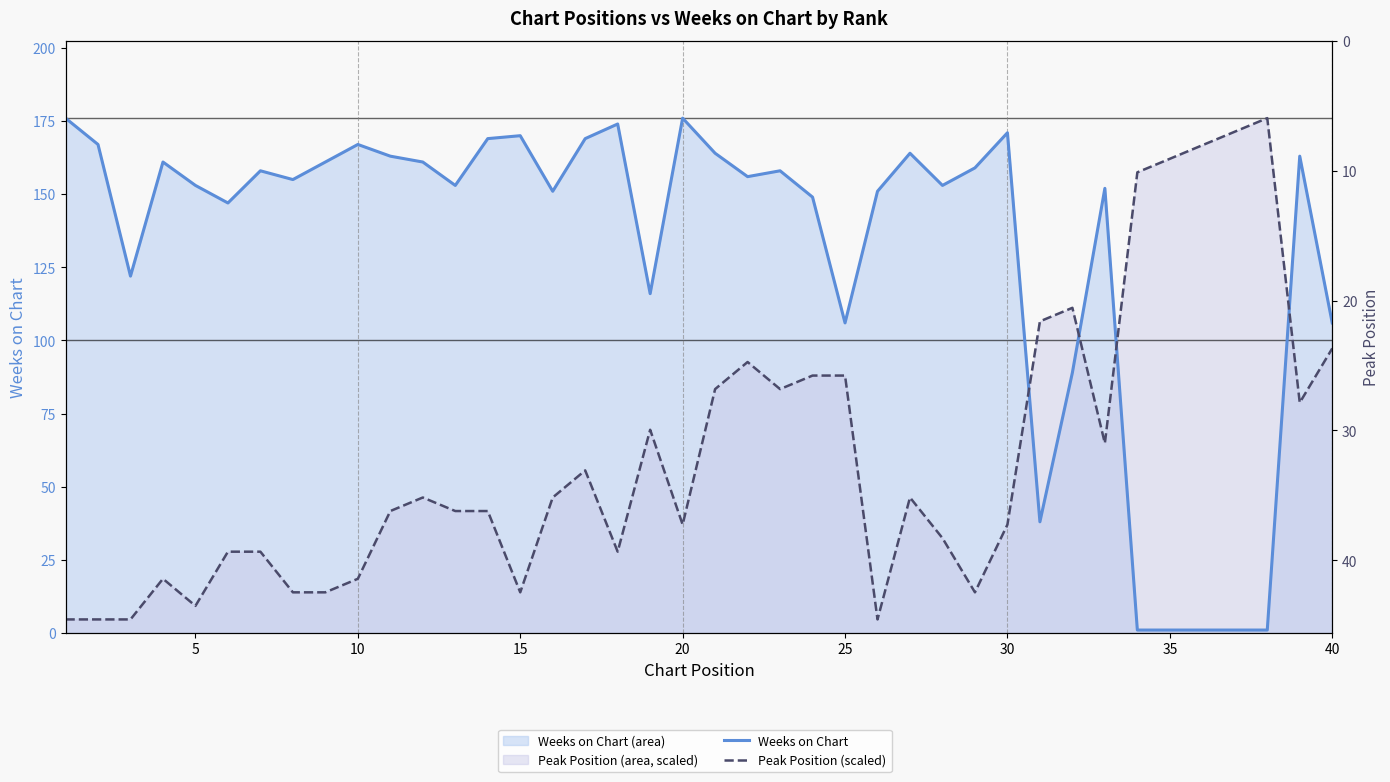

True or false: Peak Position (scaled) has a value of 3.3 at 40.

False